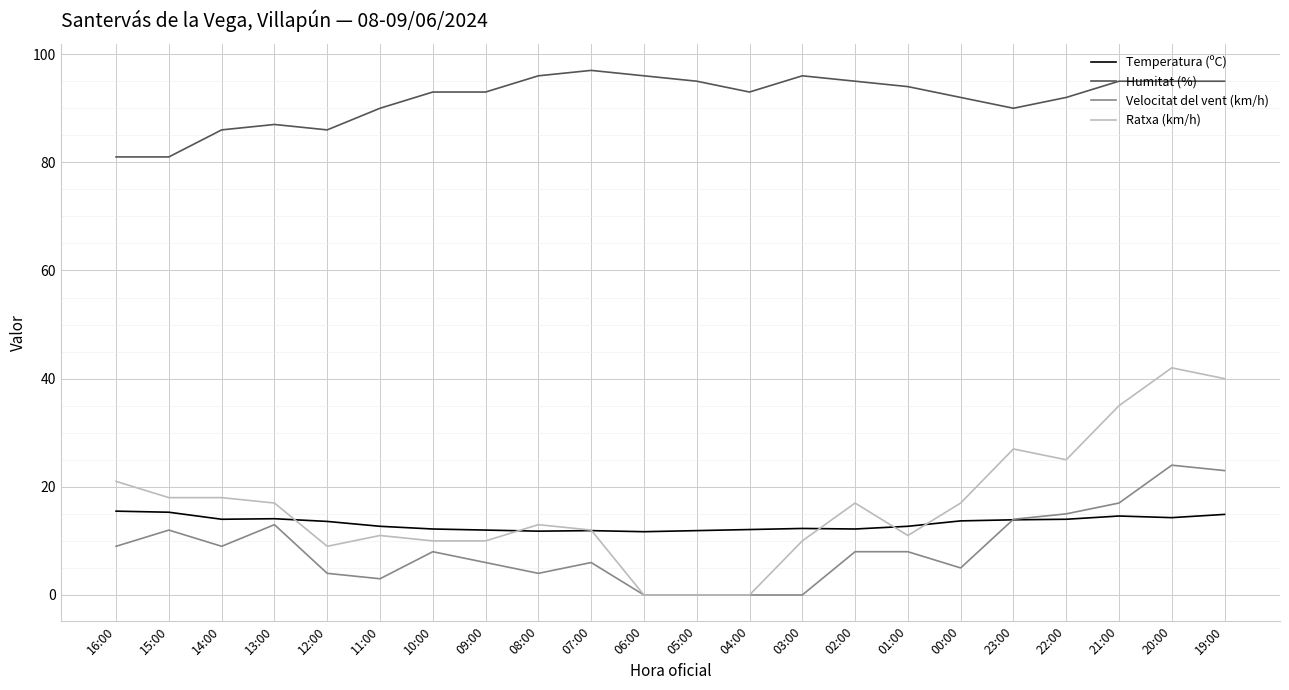

Does the chart have visible grid lines?

Yes